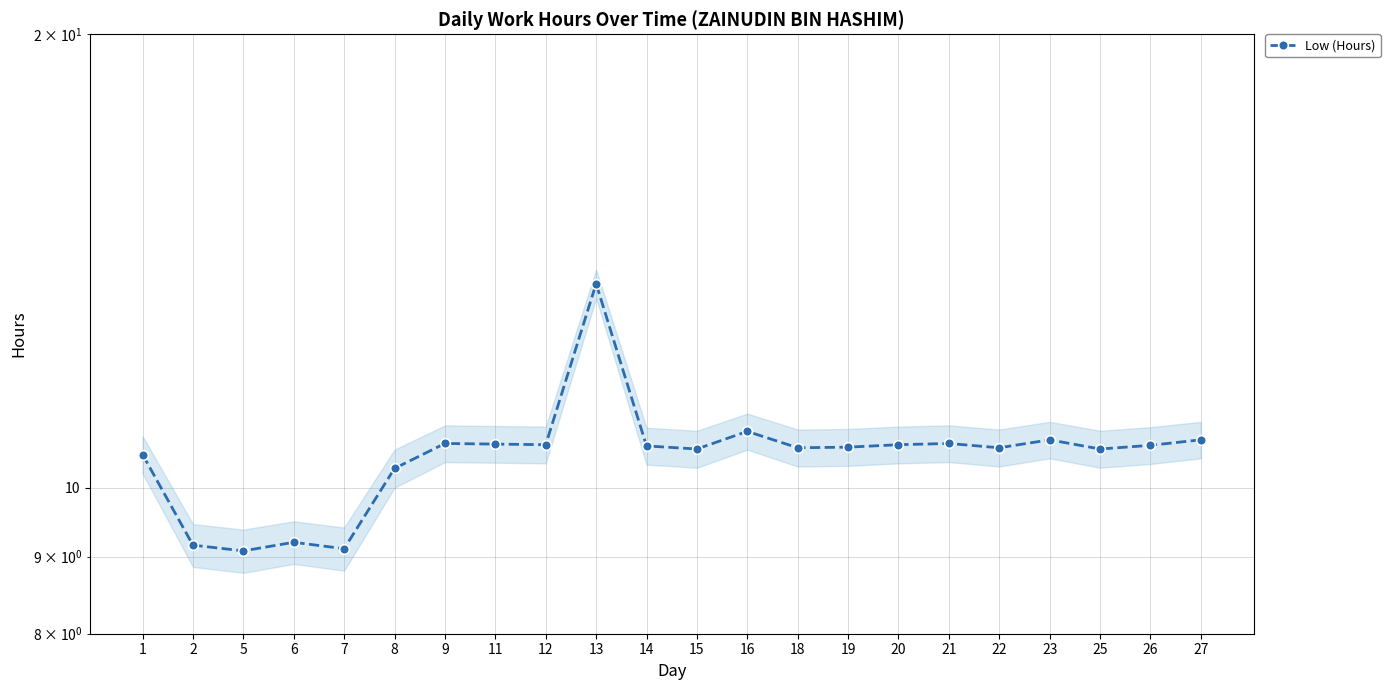

Rank the categories by value from highest to lowest.

13, 16, 23, 27, 9, 21, 11, 12, 20, 26, 14, 19, 18, 22, 15, 25, 1, 8, 6, 2, 7, 5